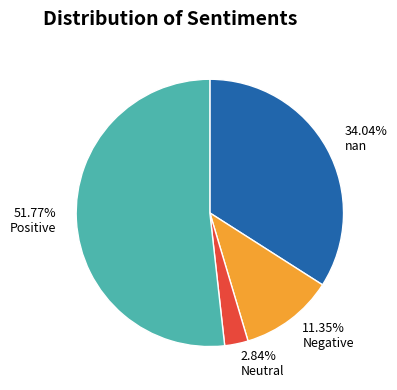

Approximately how many times larger is the value at 51.77% Positive compared to 2.84% Neutral?

18.2